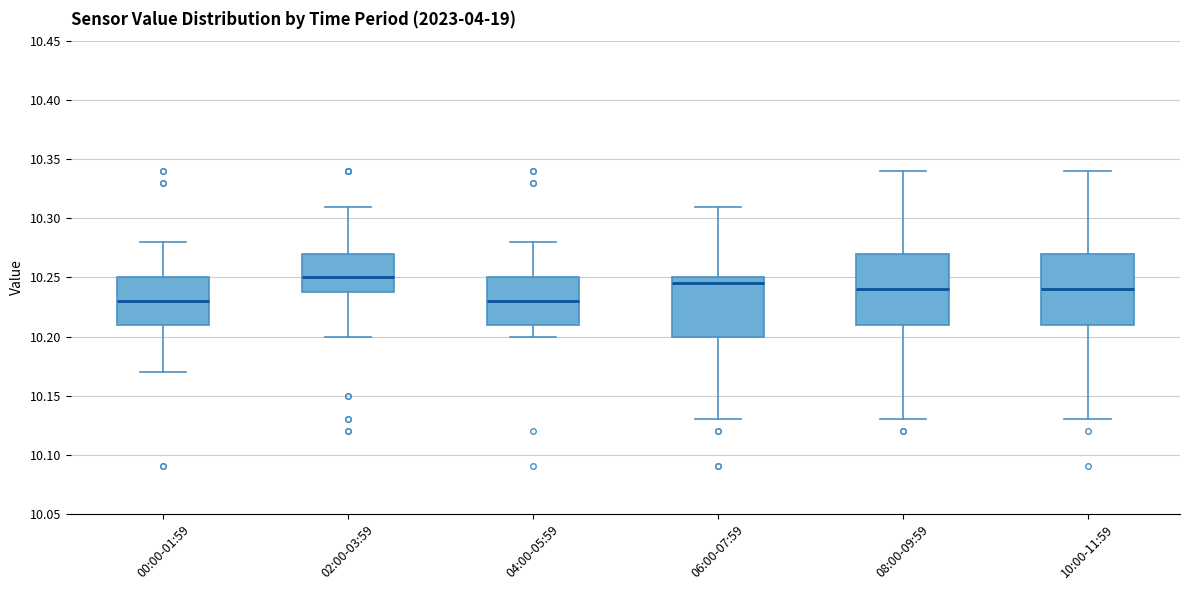

Reading left to right, transcribe this box plot: for each box, give where its median line is, the range the box spans, and where its two whiskers end, as read against the y-axis. The values are not printed on the chart, so give them approximately, as read against the axis.

00:00-01:59: median 10.230, box 10.210 to 10.250, whiskers 10.170 to 10.280
02:00-03:59: median 10.250, box 10.240 to 10.270, whiskers 10.200 to 10.310
04:00-05:59: median 10.230, box 10.210 to 10.250, whiskers 10.200 to 10.280
06:00-07:59: median 10.245, box 10.200 to 10.250, whiskers 10.130 to 10.310
08:00-09:59: median 10.240, box 10.210 to 10.270, whiskers 10.130 to 10.340
10:00-11:59: median 10.240, box 10.210 to 10.270, whiskers 10.130 to 10.340